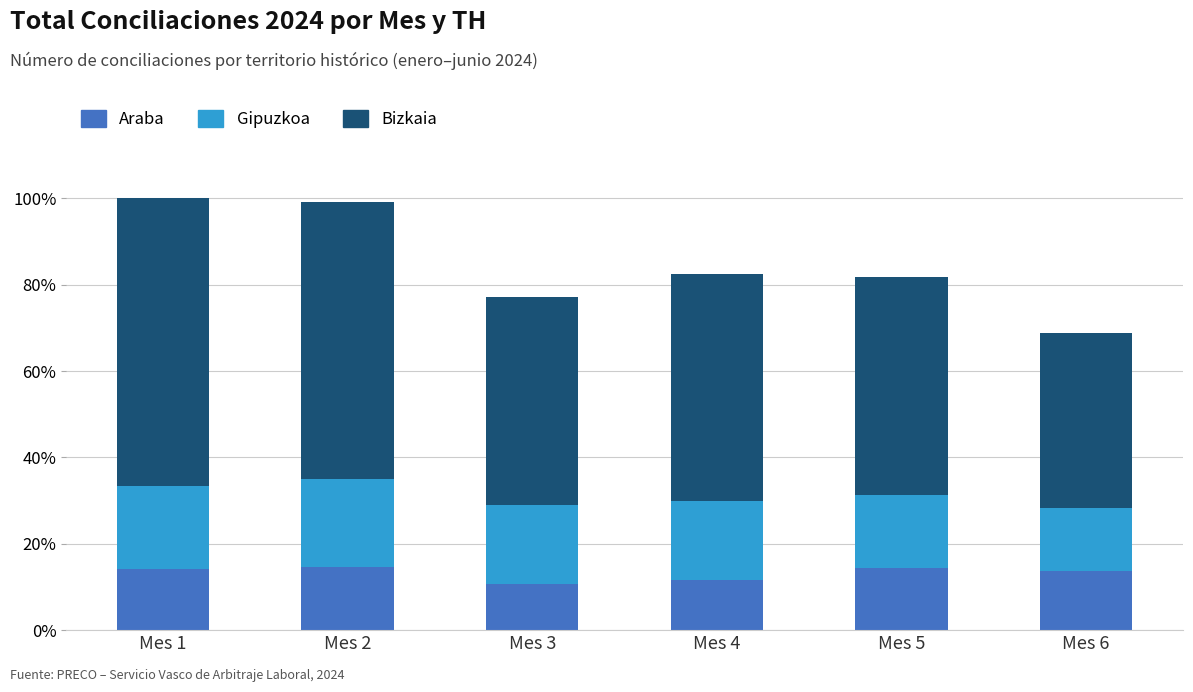

What is the highest value of the Araba series?

14.6